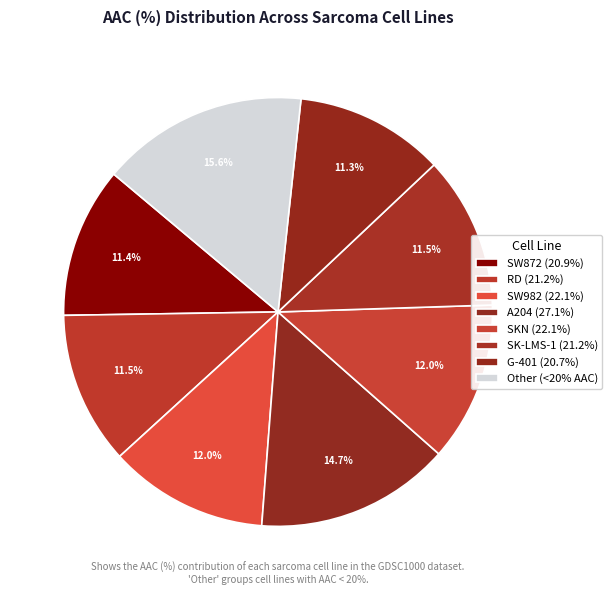

What percentage is the SKN slice, to the nearest percent?

12%